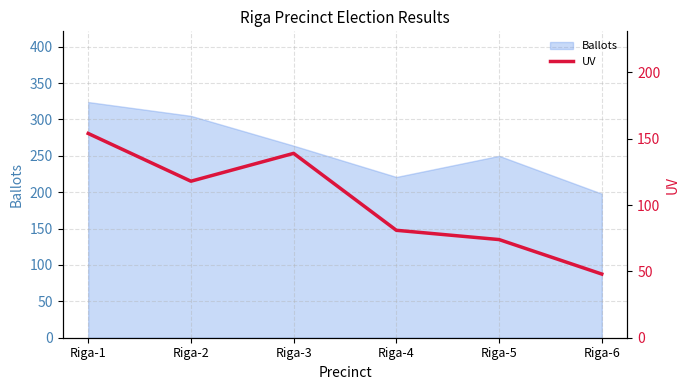

Rank the categories by Ballots value from highest to lowest.

Riga-1, Riga-2, Riga-3, Riga-5, Riga-4, Riga-6